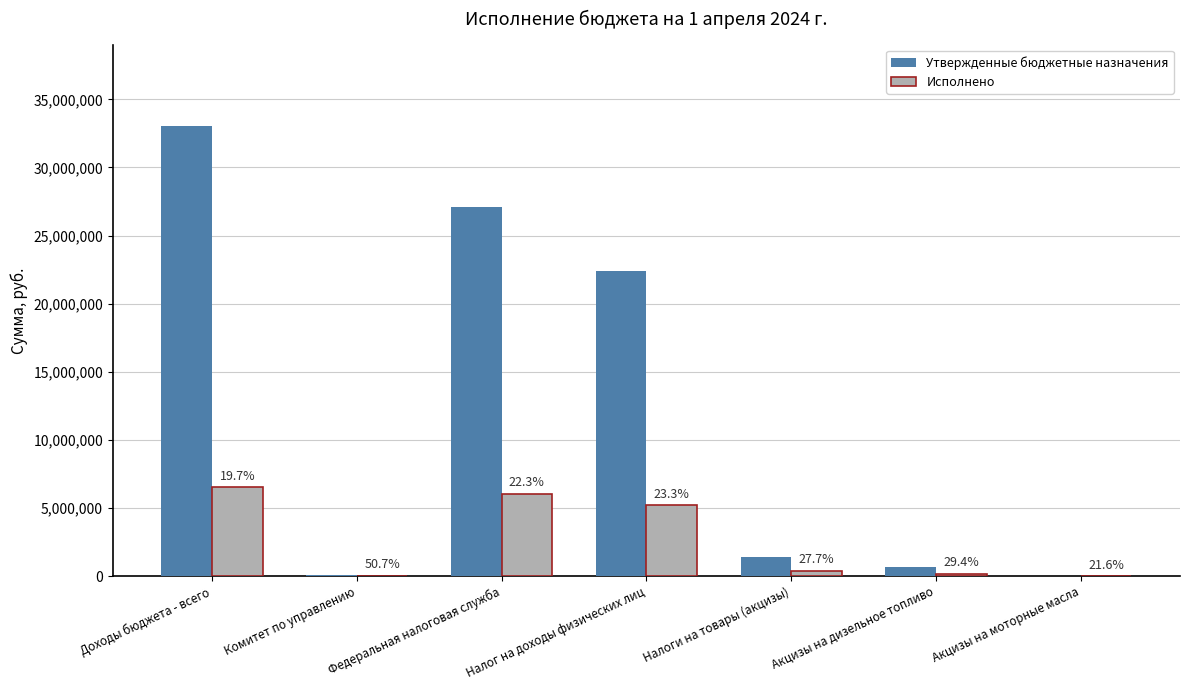

At which category does the chart reach its peak across all series?

Доходы бюджета - всего